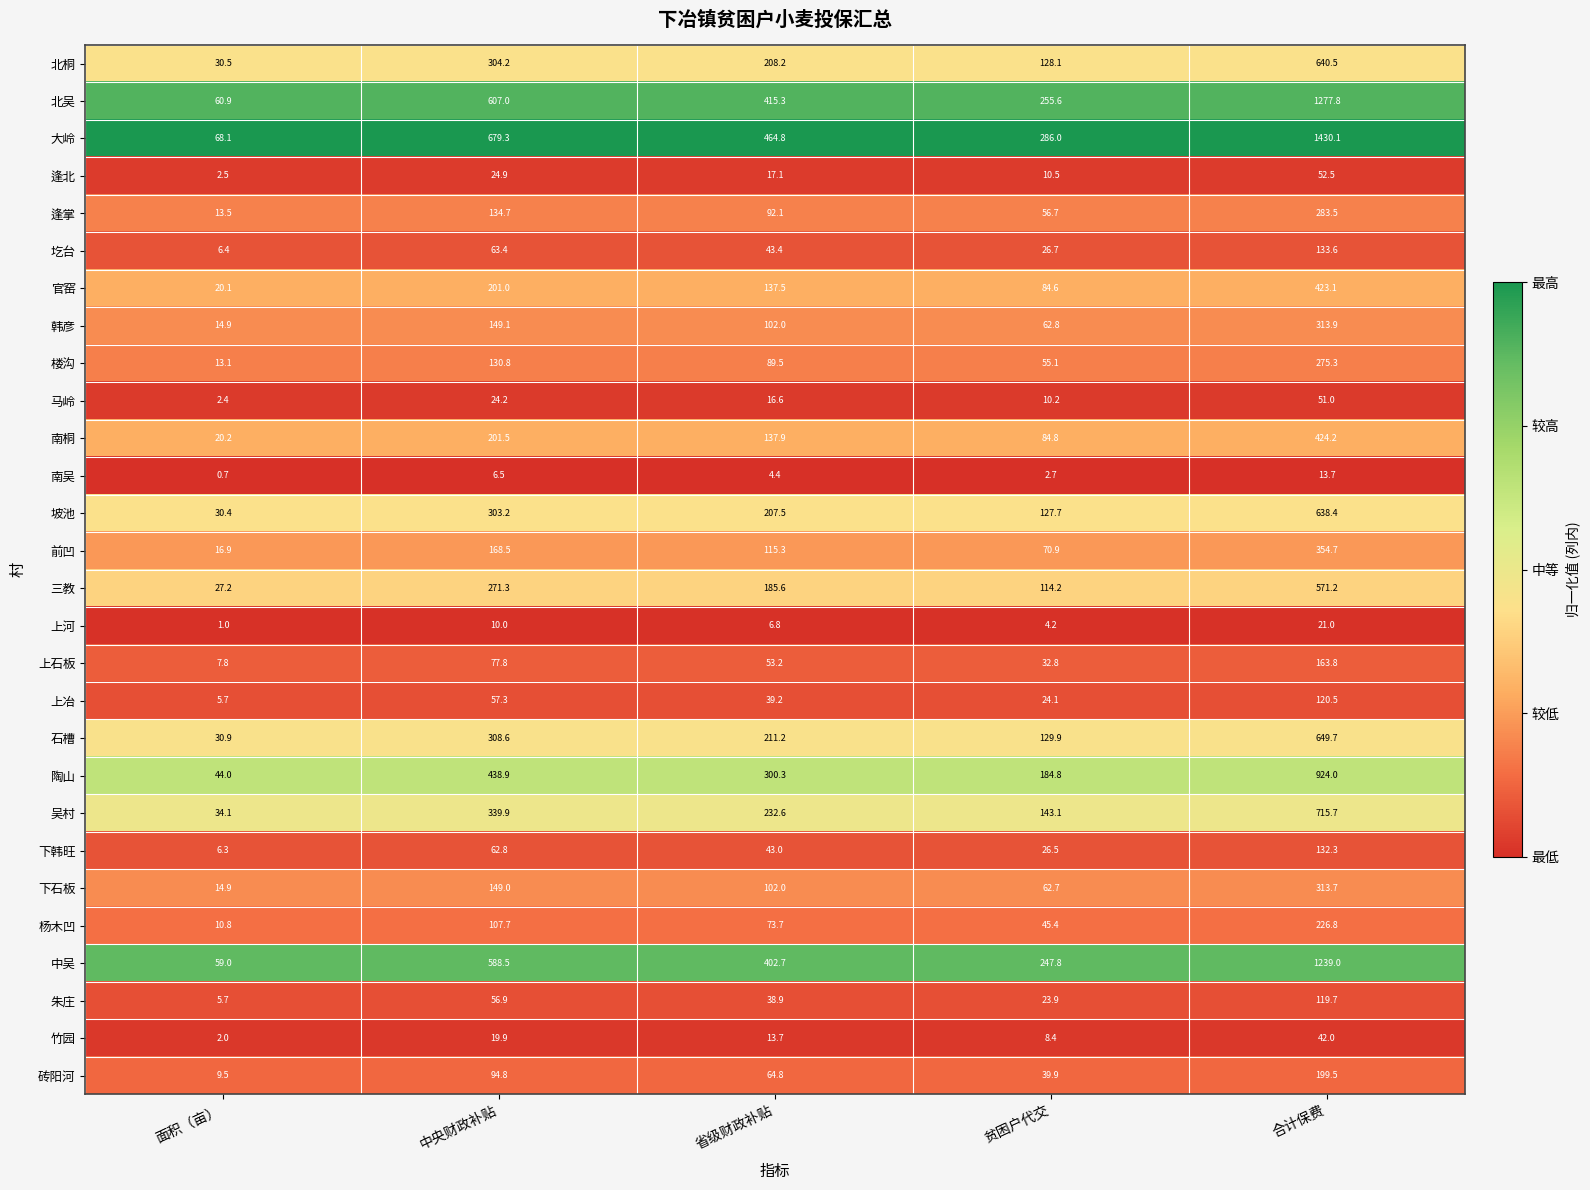

List the series in order of their peak value, lowest first.

南吴, 上河, 竹园, 马岭, 逢北, 朱庄, 上冶, 下韩旺, 圪台, 上石板, 砖阳河, 杨木凹, 楼沟, 逢掌, 下石板, 韩彦, 前凹, 官窑, 南桐, 三教, 坡池, 北桐, 石槽, 吴村, 陶山, 中吴, 北吴, 大岭